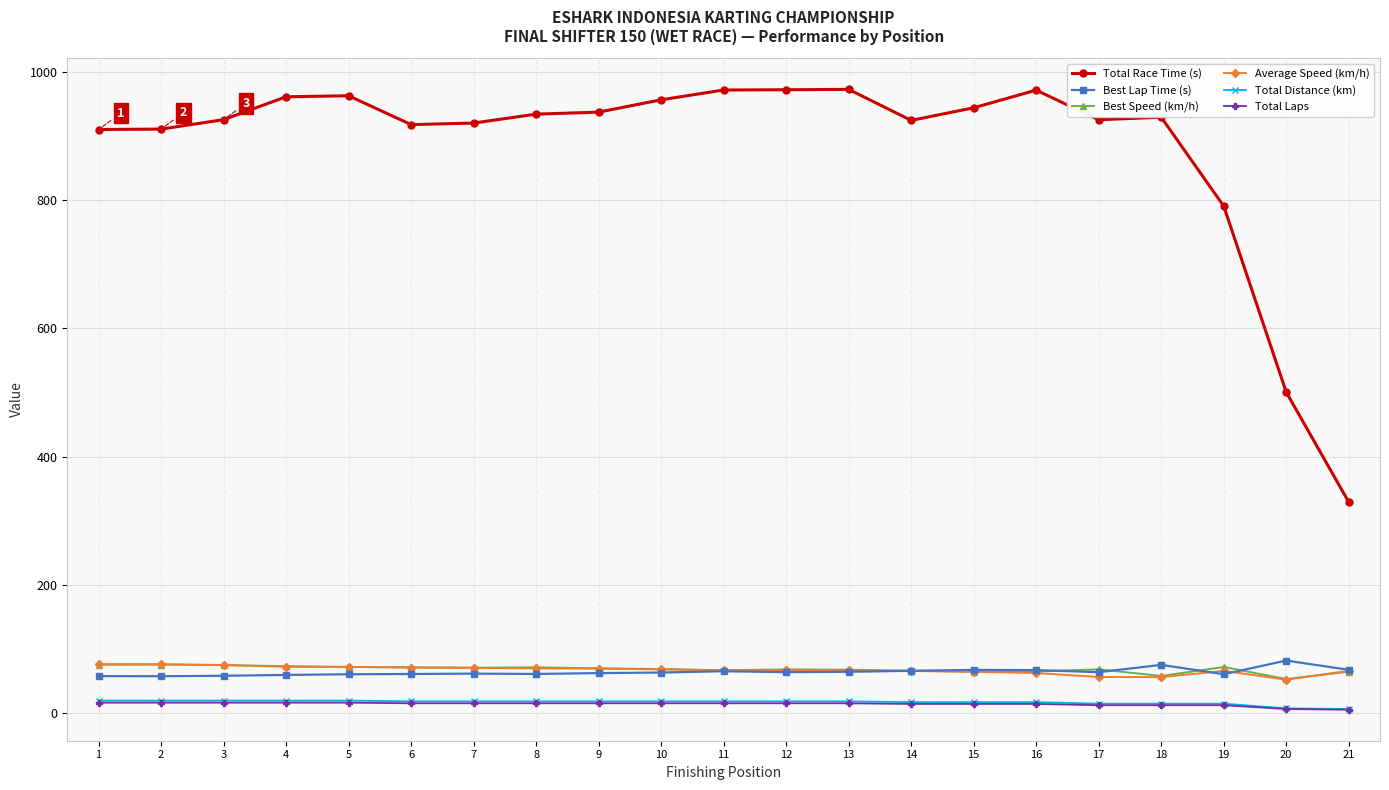

What is the sum of all Total Laps values?

289.0